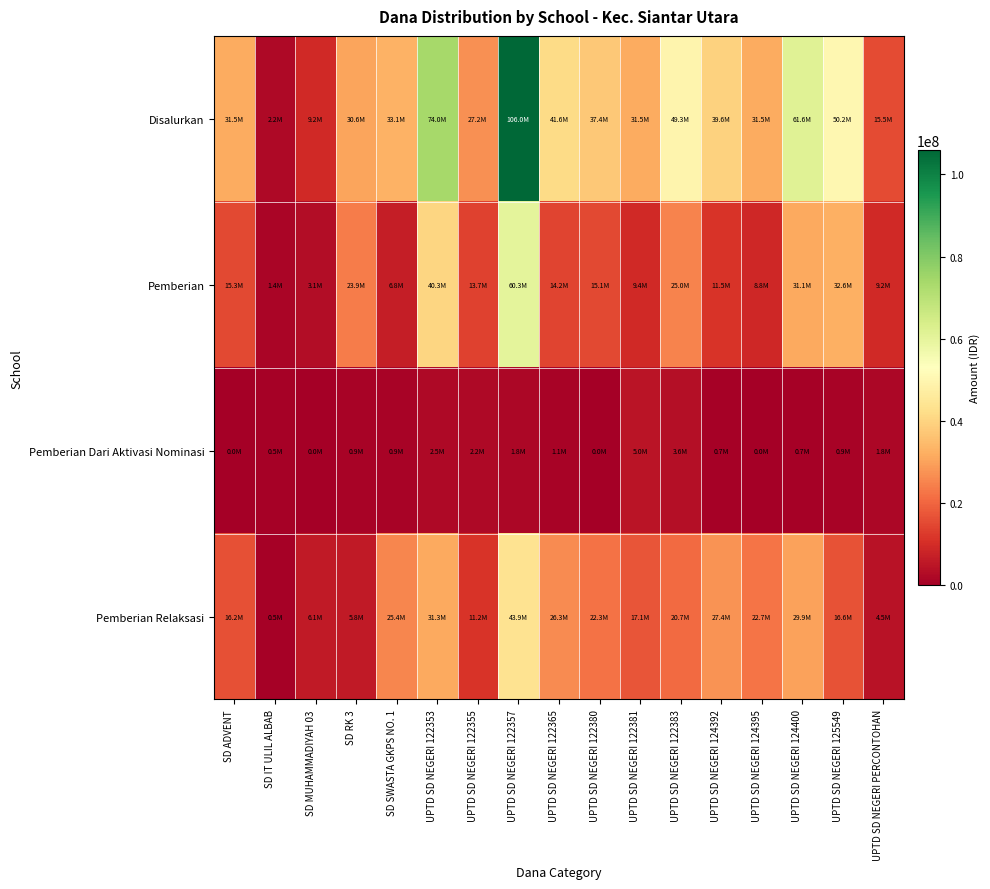

How many data points does each series have?

17